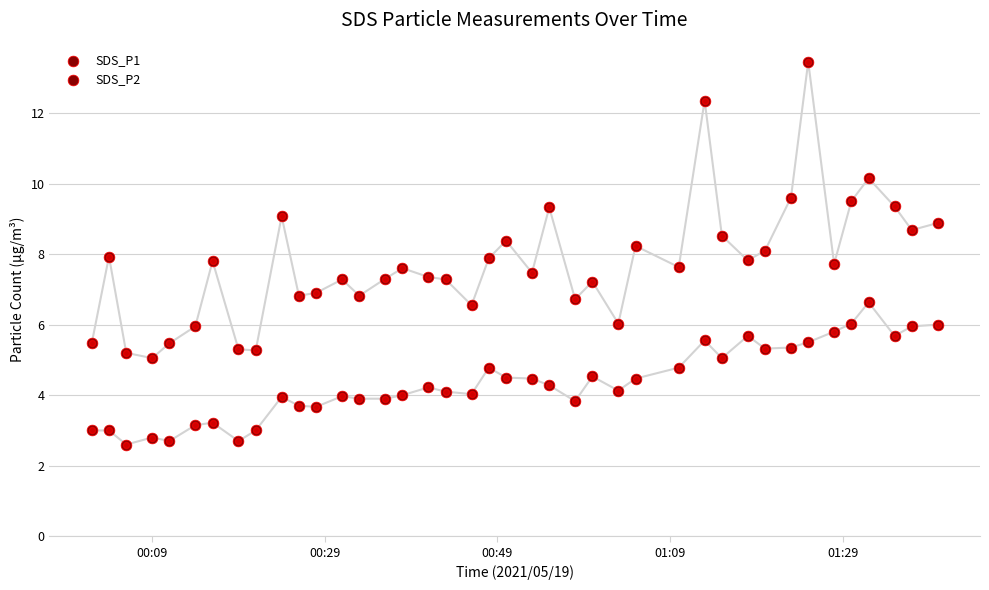

Is the value of SDS_P2 at 32 greater than the value of SDS_P1 at 12?

No